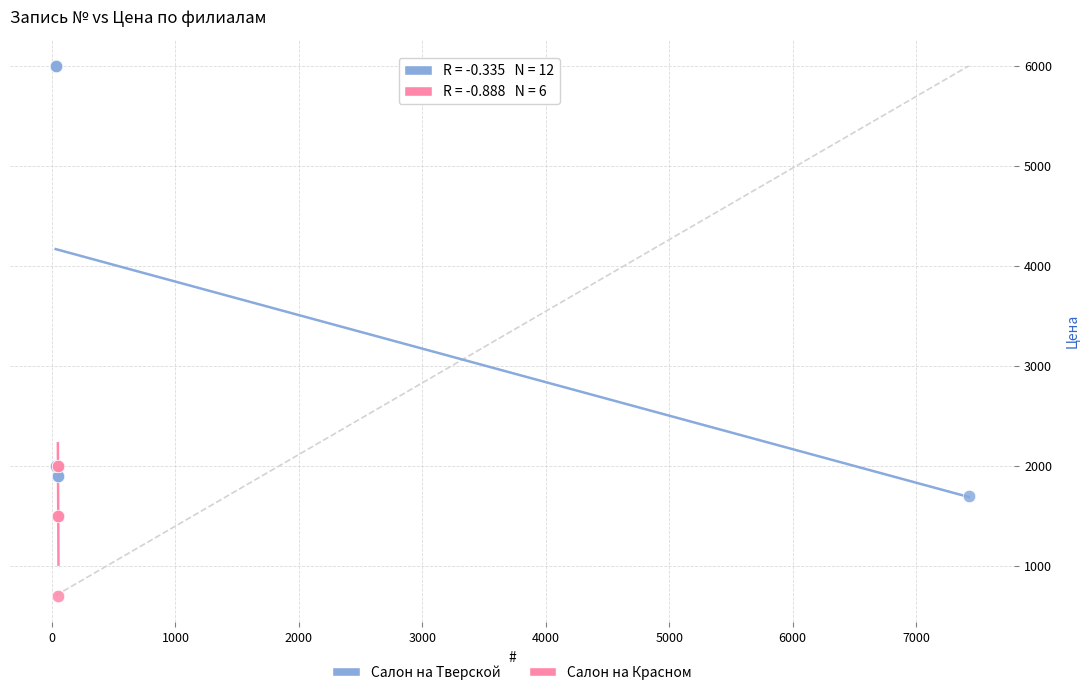

Which series has the largest Y range (max minus min)?

Салон на Тверской